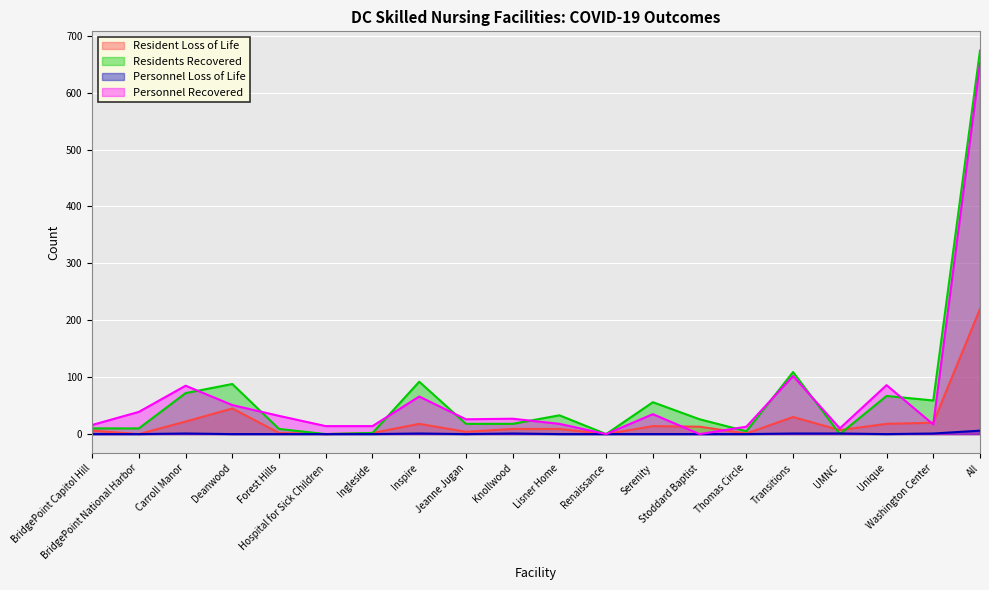

How many lines are shown in the chart?

4